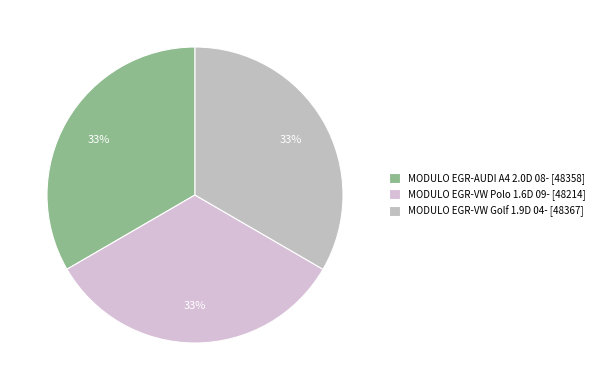

Between MODULO EGR-VW Golf 1.9D 04- and MODULO EGR-VW Polo 1.6D 09-, which is larger?

MODULO EGR-VW Golf 1.9D 04-